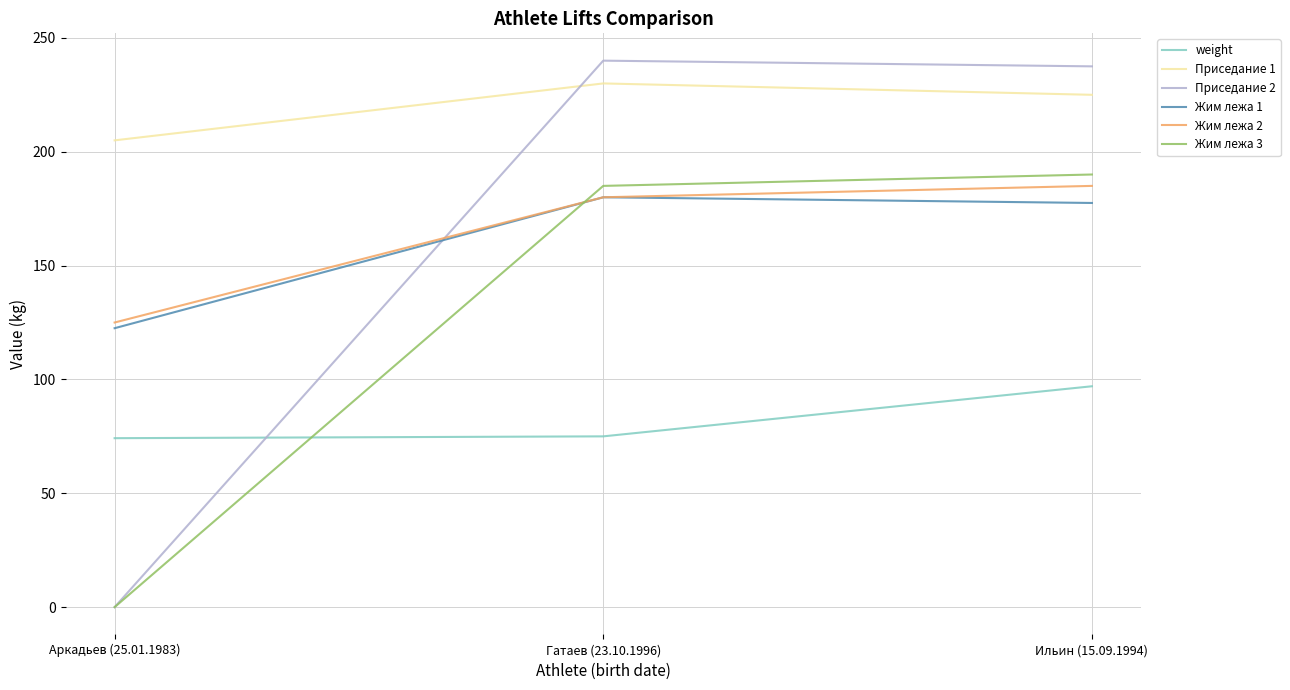

True or false: Жим лежа 3 has a value of 190.0 at Ильин (15.09.1994).

True